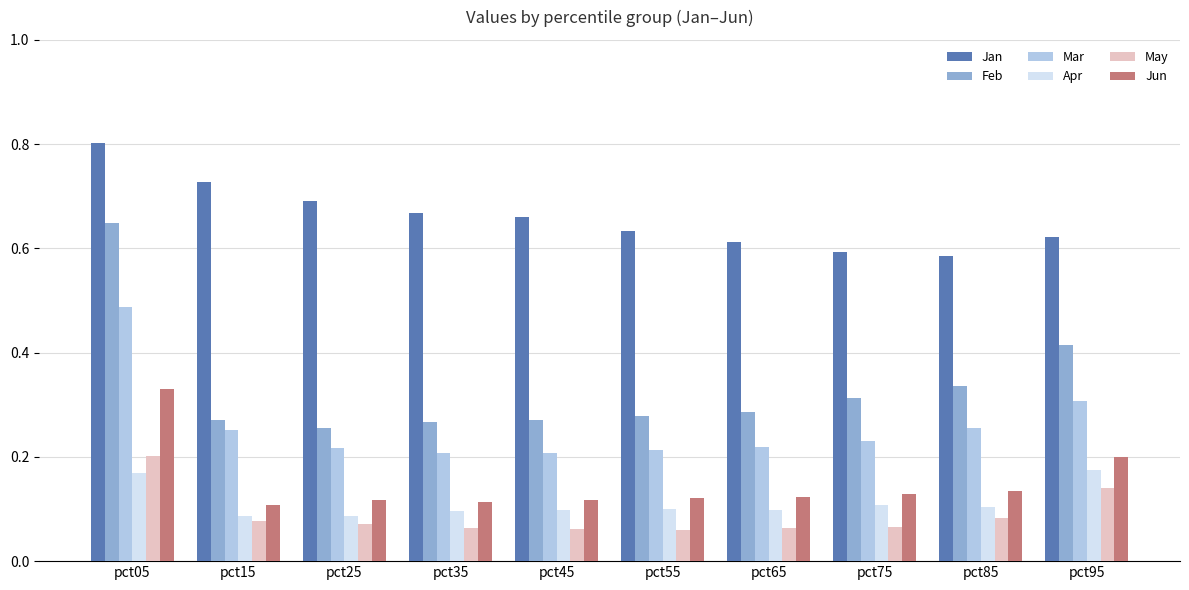

What is the sum of all May values?

0.9